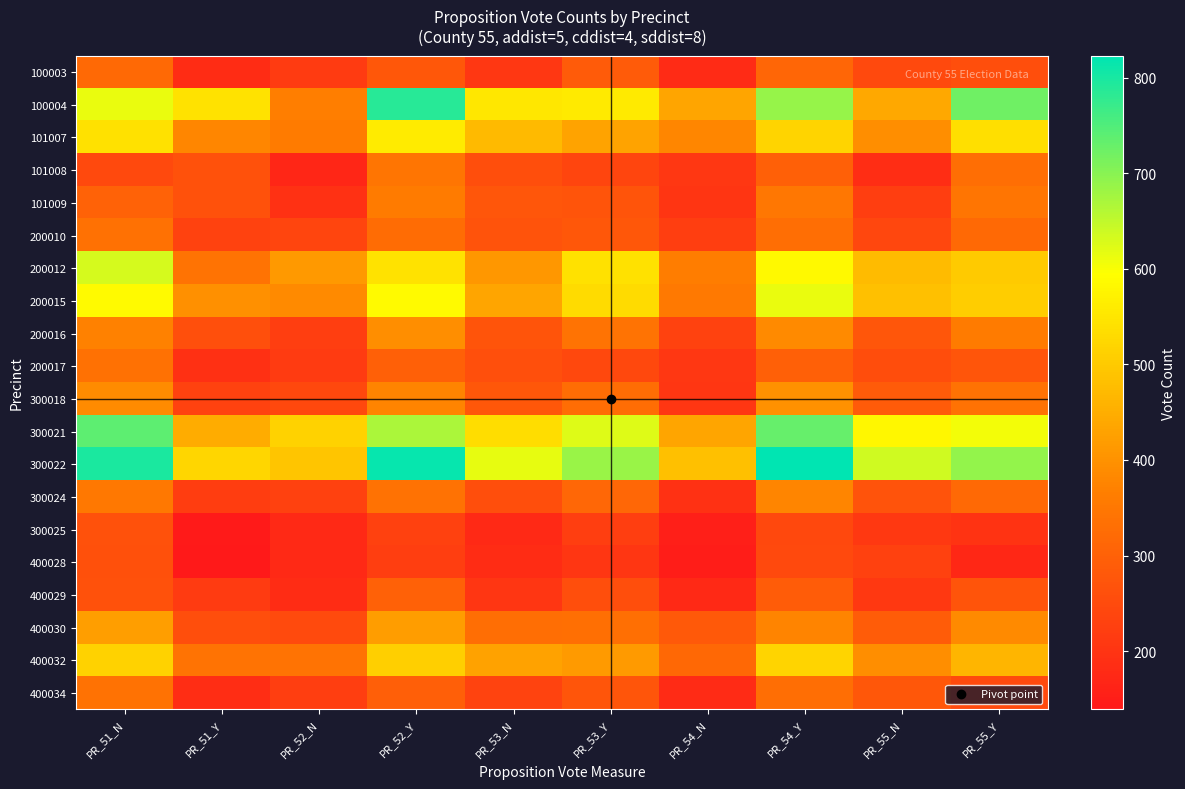

Reading right to left, list all the values displayed in this chart.

100003: PR_55_Y=257	PR_55_N=248	PR_54_Y=311	PR_54_N=180	PR_53_Y=286	PR_53_N=208	PR_52_Y=279	PR_52_N=214	PR_51_Y=183	PR_51_N=319
100004: PR_55_Y=724	PR_55_N=439	PR_54_Y=687	PR_54_N=435	PR_53_Y=556	PR_53_N=553	PR_52_Y=786	PR_52_N=364	PR_51_Y=545	PR_51_N=613
101007: PR_55_Y=538	PR_55_N=393	PR_54_Y=520	PR_54_N=381	PR_53_Y=431	PR_53_N=472	PR_52_Y=559	PR_52_N=360	PR_51_Y=382	PR_51_N=540
101008: PR_55_Y=329	PR_55_N=185	PR_54_Y=299	PR_54_N=207	PR_53_Y=240	PR_53_N=259	PR_52_Y=345	PR_52_N=169	PR_51_Y=266	PR_51_N=248
101009: PR_55_Y=345	PR_55_N=224	PR_54_Y=348	PR_54_N=203	PR_53_Y=272	PR_53_N=277	PR_52_Y=360	PR_52_N=195	PR_51_Y=266	PR_51_N=302
200010: PR_55_Y=319	PR_55_N=242	PR_54_Y=330	PR_54_N=222	PR_53_Y=280	PR_53_N=268	PR_52_Y=324	PR_52_N=239	PR_51_Y=230	PR_51_N=335
200012: PR_55_Y=500	PR_55_N=475	PR_54_Y=583	PR_54_N=362	PR_53_Y=540	PR_53_N=411	PR_52_Y=545	PR_52_N=414	PR_51_Y=342	PR_51_N=631
200015: PR_55_Y=507	PR_55_N=483	PR_54_Y=613	PR_54_N=355	PR_53_Y=530	PR_53_N=433	PR_52_Y=586	PR_52_N=385	PR_51_Y=396	PR_51_N=586
200016: PR_55_Y=359	PR_55_N=277	PR_54_Y=387	PR_54_N=230	PR_53_Y=340	PR_53_N=272	PR_52_Y=393	PR_52_N=224	PR_51_Y=260	PR_51_N=369
200017: PR_55_Y=275	PR_55_N=254	PR_54_Y=297	PR_54_N=208	PR_53_Y=244	PR_53_N=260	PR_52_Y=297	PR_52_N=215	PR_51_Y=190	PR_51_N=335
300018: PR_55_Y=338	PR_55_N=287	PR_54_Y=400	PR_54_N=205	PR_53_Y=328	PR_53_N=279	PR_52_Y=375	PR_52_N=244	PR_51_Y=230	PR_51_N=390
300021: PR_55_Y=605	PR_55_N=581	PR_54_Y=731	PR_54_N=435	PR_53_Y=624	PR_53_N=536	PR_52_Y=669	PR_52_N=514	PR_51_Y=448	PR_51_N=738
300022: PR_55_Y=691	PR_55_N=637	PR_54_Y=823	PR_54_N=483	PR_53_Y=685	PR_53_N=617	PR_52_Y=815	PR_52_N=493	PR_51_Y=522	PR_51_N=797
300024: PR_55_Y=319	PR_55_N=269	PR_54_Y=378	PR_54_N=195	PR_53_Y=313	PR_53_N=257	PR_52_Y=338	PR_52_N=229	PR_51_Y=221	PR_51_N=352
300025: PR_55_Y=198	PR_55_N=211	PR_54_Y=245	PR_54_N=154	PR_53_Y=223	PR_53_N=176	PR_52_Y=228	PR_52_N=176	PR_51_Y=144	PR_51_N=267
400028: PR_55_Y=172	PR_55_N=228	PR_54_Y=247	PR_54_N=148	PR_53_Y=204	PR_53_N=184	PR_52_Y=222	PR_52_N=174	PR_51_Y=139	PR_51_N=264
400029: PR_55_Y=270	PR_55_N=210	PR_54_Y=289	PR_54_N=174	PR_53_Y=258	PR_53_N=204	PR_52_Y=300	PR_52_N=182	PR_51_Y=215	PR_51_N=267
400030: PR_55_Y=385	PR_55_N=291	PR_54_Y=375	PR_54_N=282	PR_53_Y=332	PR_53_N=330	PR_52_Y=420	PR_52_N=249	PR_51_Y=257	PR_51_N=423
400032: PR_55_Y=463	PR_55_N=394	PR_54_Y=521	PR_54_N=316	PR_53_Y=415	PR_53_N=429	PR_52_Y=508	PR_52_N=340	PR_51_Y=341	PR_51_N=514
400034: PR_55_Y=249	PR_55_N=278	PR_54_Y=330	PR_54_N=180	PR_53_Y=274	PR_53_N=235	PR_52_Y=295	PR_52_N=223	PR_51_Y=185	PR_51_N=337